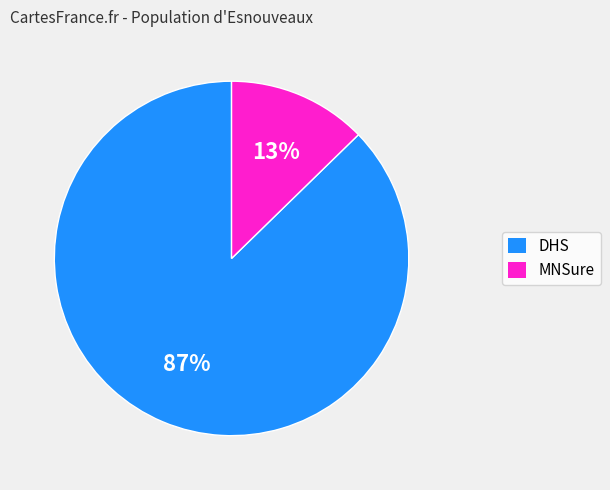

Does any single category account for the majority?

Yes